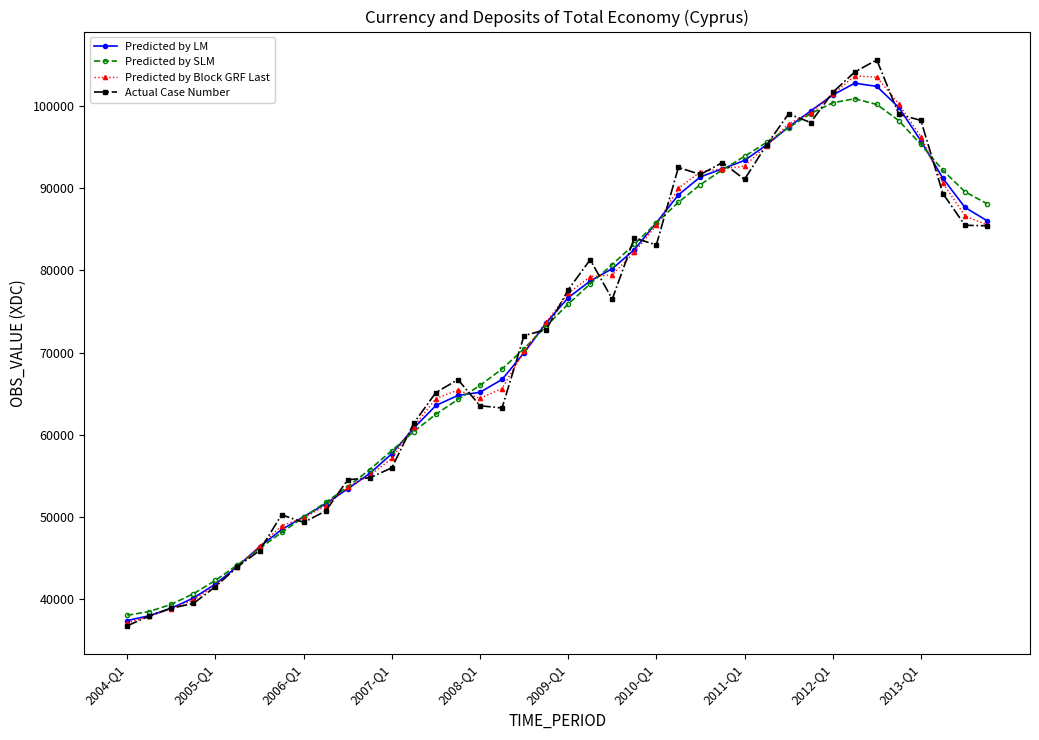

What is the value of the Actual Case Number point at the 38th from the left?

89298.6